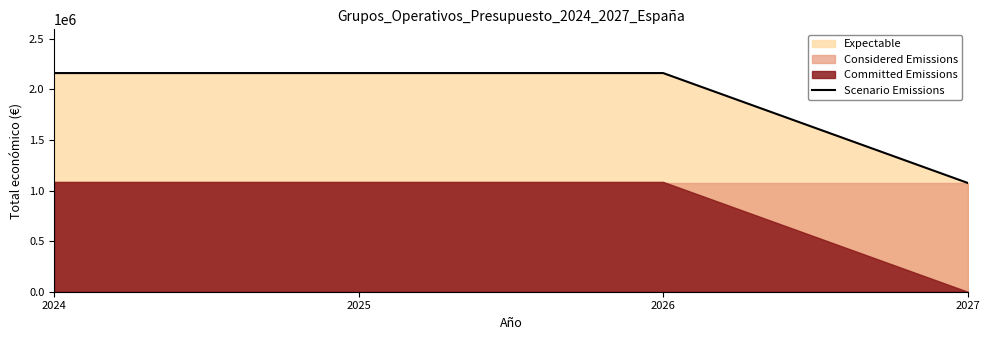

What is the value of the 4th point from the left?

1076012